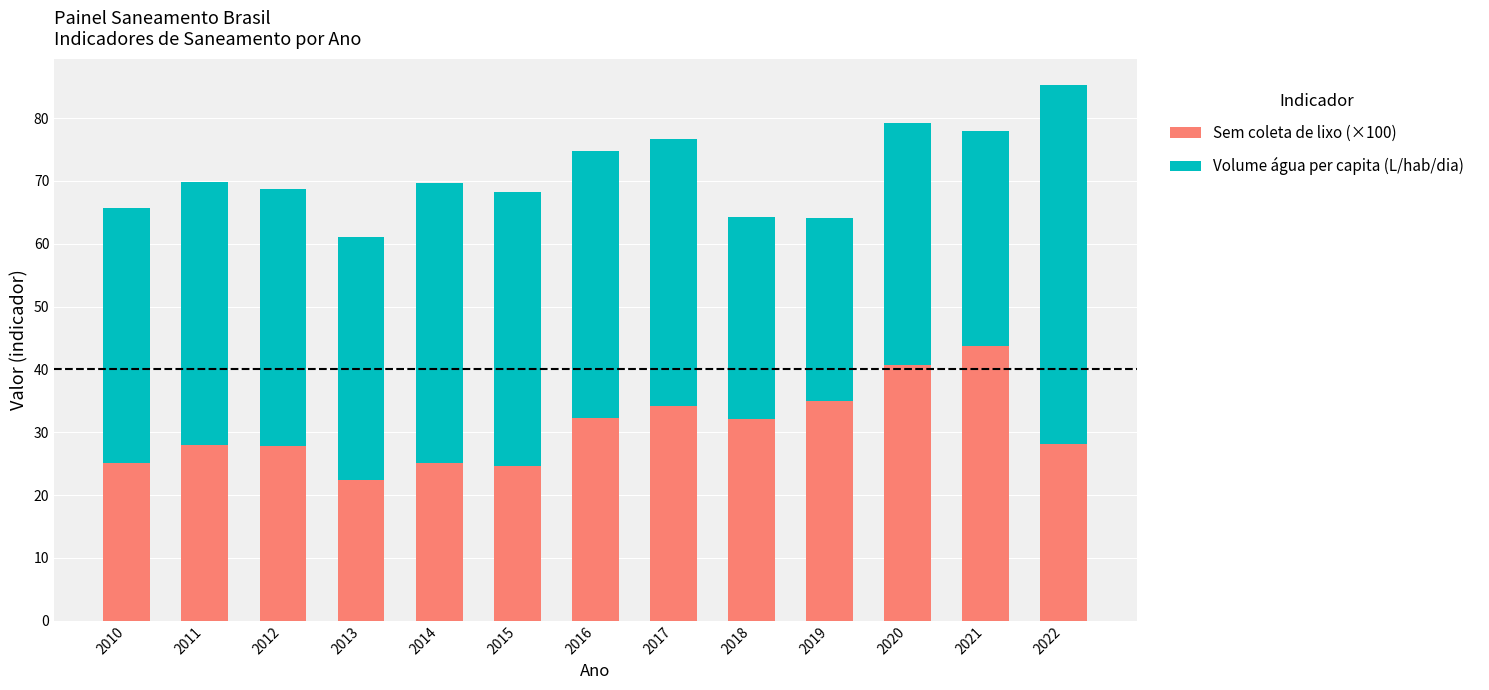

What is the total value across all series at 2020?

79.1